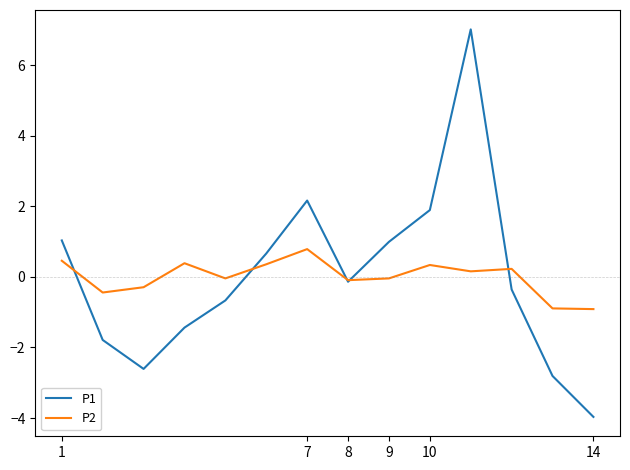

What is the lowest value of the P2 series?

-0.9